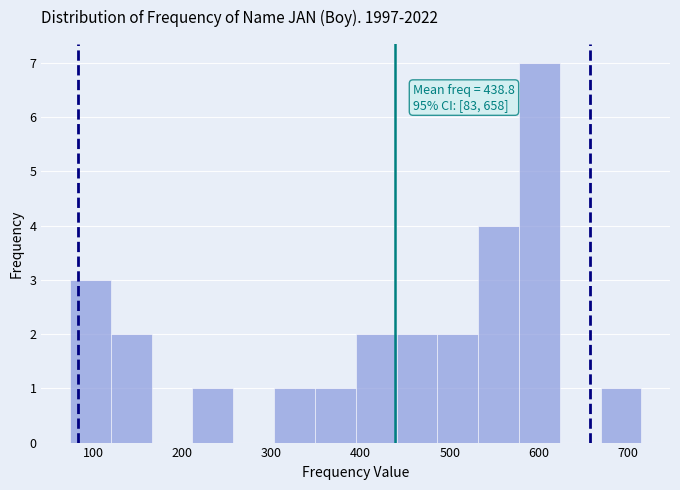

Over which range of the x-axis is the bar tallest?

580 to 620